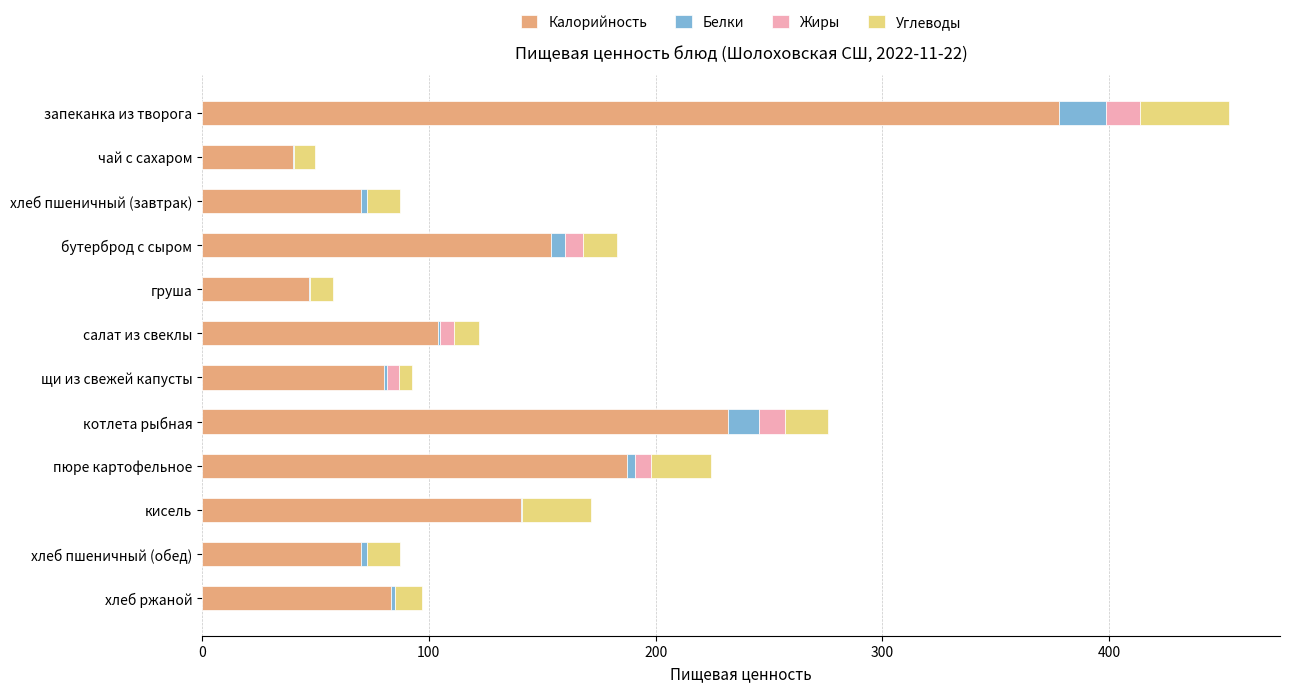

The value of Калорийность at хлеб пшеничный (завтрак) is 70.1. True or false?

True